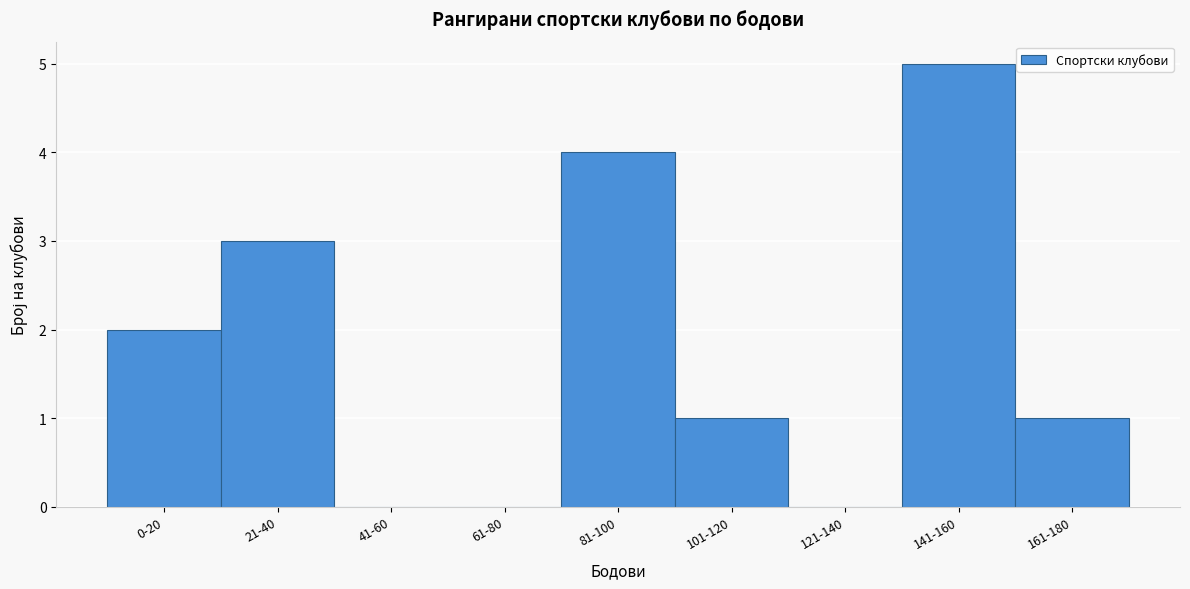

Reading left to right, what are all the values shown in this chart?

0-20=2	21-40=3	41-60=0	61-80=0	81-100=4	101-120=1	121-140=0	141-160=5	161-180=1